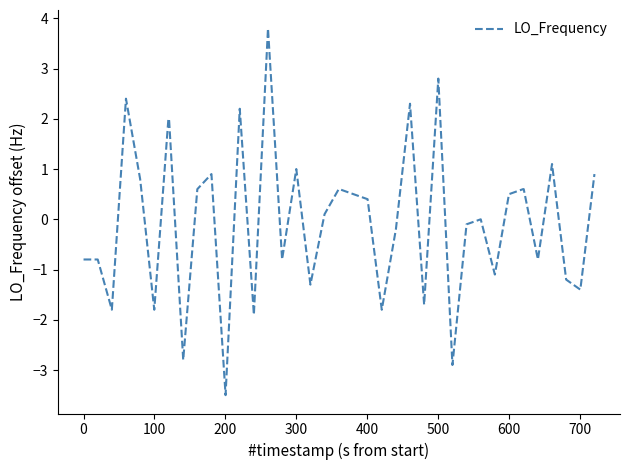

What is the maximum value shown in the chart?

3.8